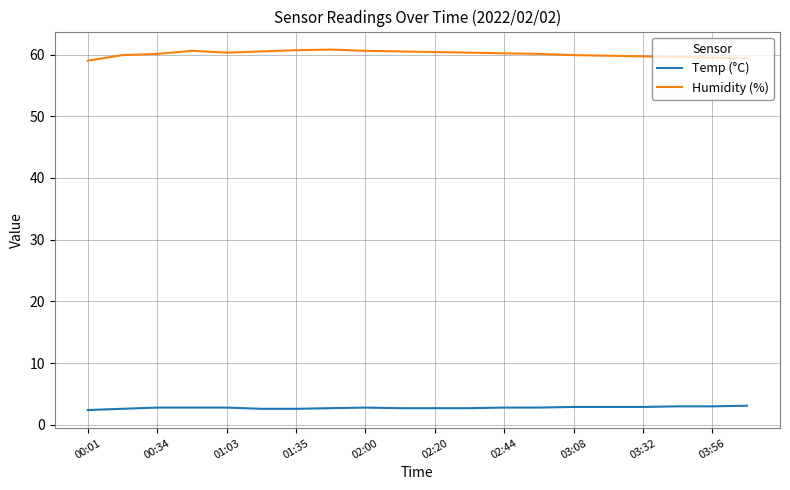

List the series in order of their peak value, lowest first.

Temp (°C), Humidity (%)